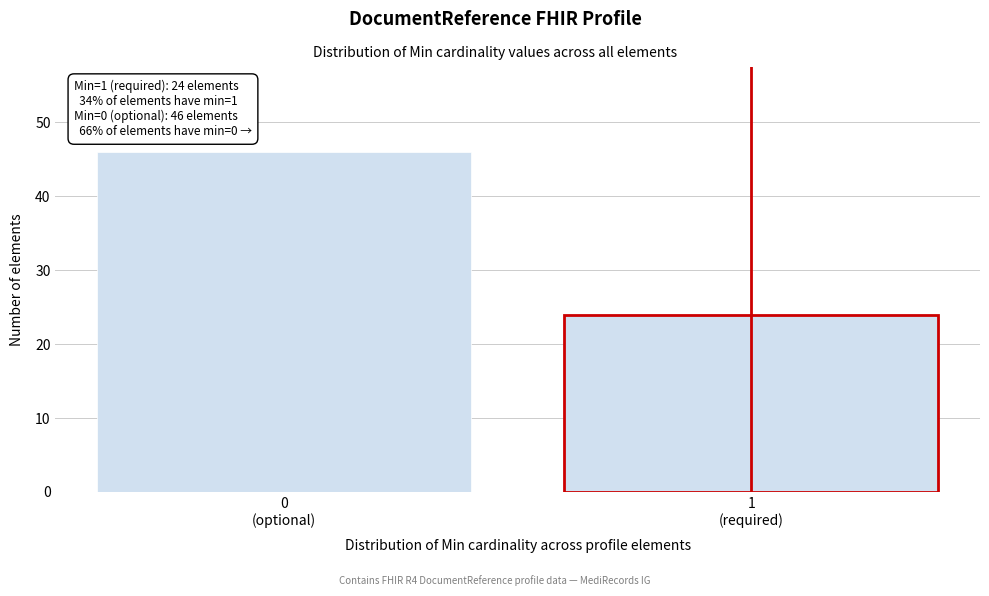

Reading right to left, what are all the values shown in this chart?

24	46